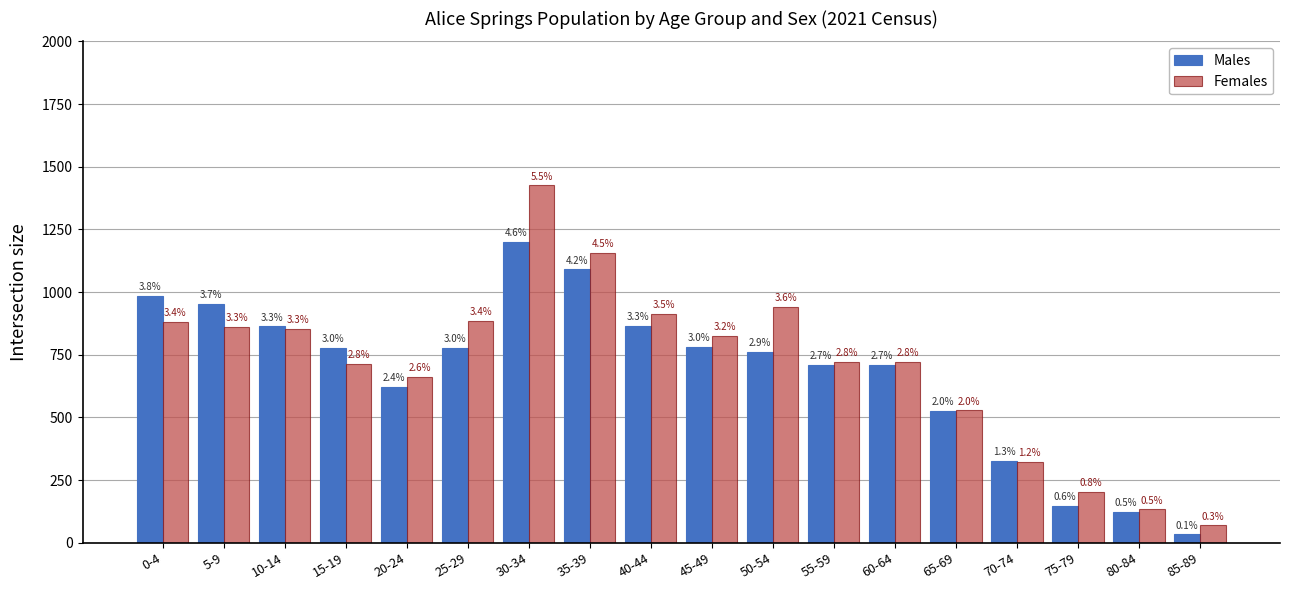

What are all the series names shown in the legend?

Males, Females